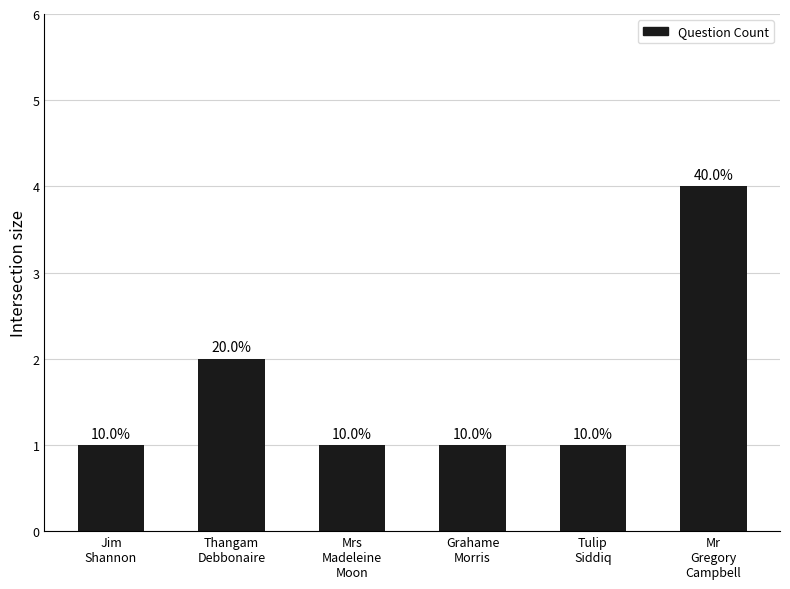

What position from the right is Jim
Shannon?

6